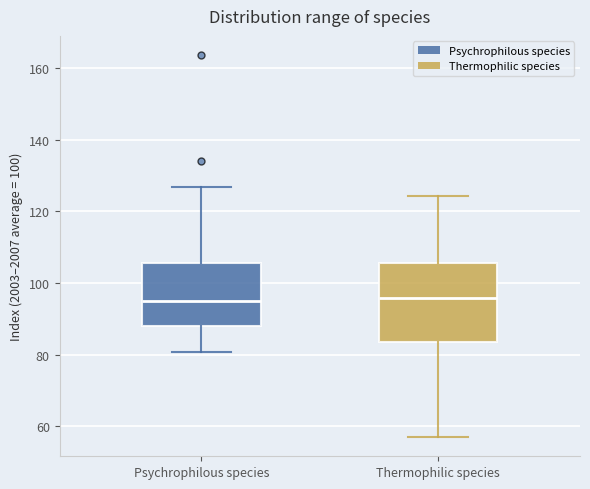

Reading left to right, read every box against the y-axis: the position of its median line, the range the box covers, and the ends of its whiskers. The values are not printed on the chart, so give them approximately, as read against the axis.

Psychrophilous species: median 96, box 88 to 106, whiskers 80 to 126
Thermophilic species: median 96, box 84 to 106, whiskers 56 to 124